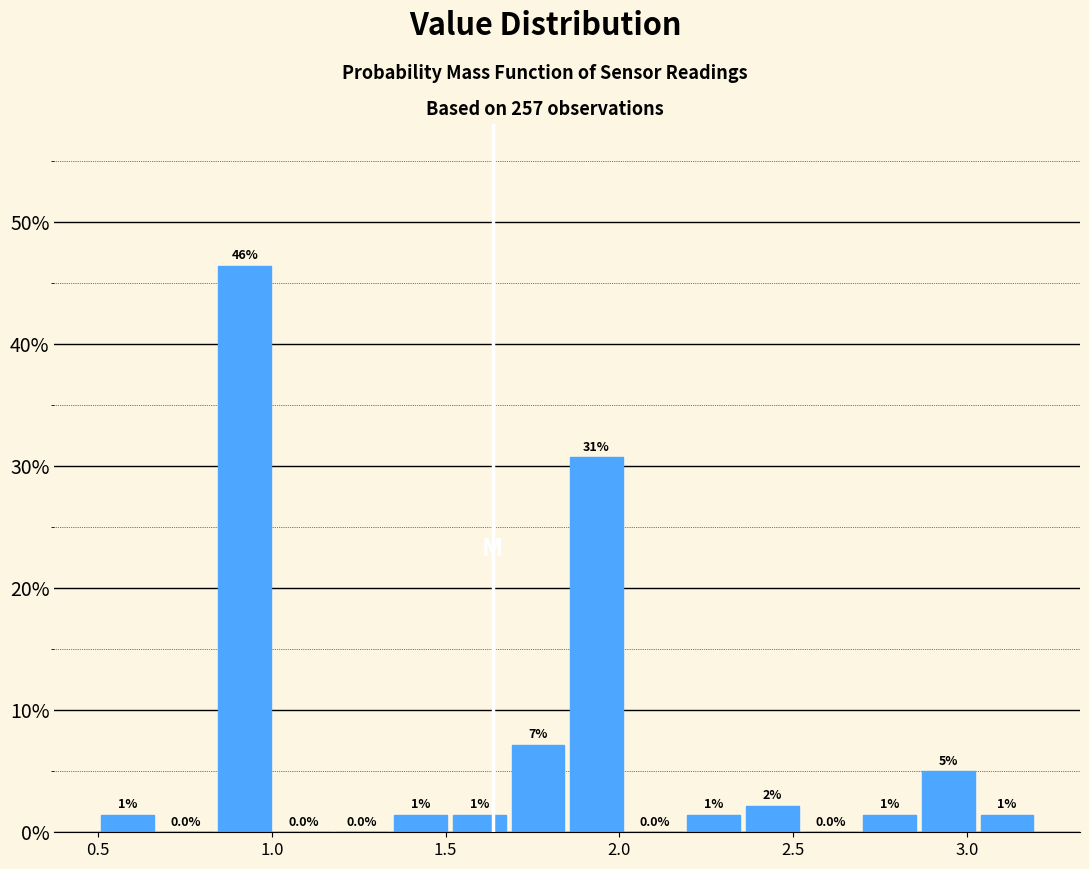

Read against the x-axis, roughly where is the centre of the tallest bar?

0.90